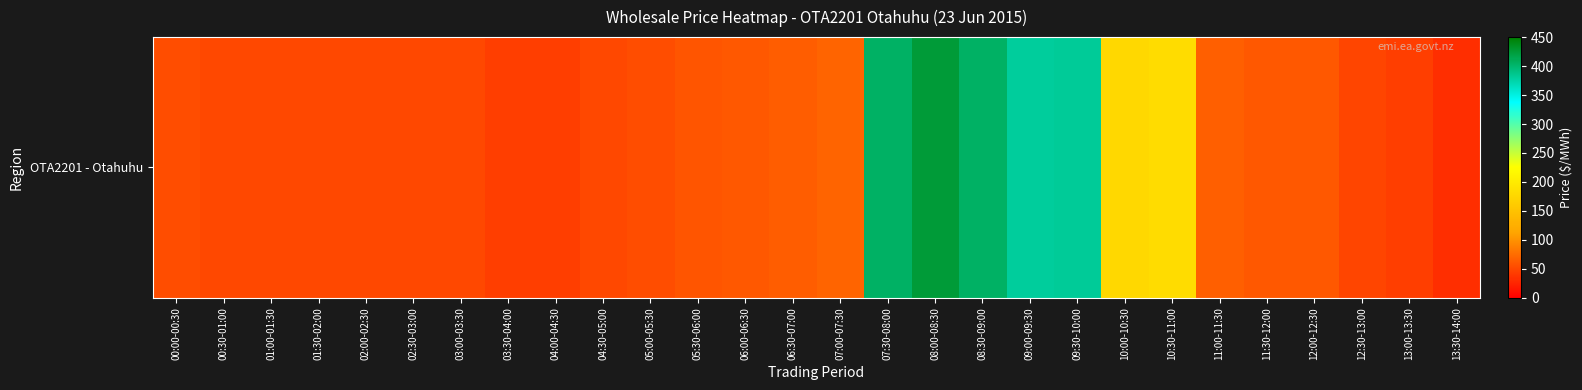

List the labels in order of value, largest first.

08:00-08:30, 07:30-08:00, 08:30-09:00, 09:30-10:00, 09:00-09:30, 10:30-11:00, 10:00-10:30, 07:00-07:30, 11:00-11:30, 06:30-07:00, 11:30-12:00, 12:00-12:30, 06:00-06:30, 05:30-06:00, 05:00-05:30, 00:00-00:30, 01:00-01:30, 00:30-01:00, 02:00-02:30, 02:30-03:00, 04:30-05:00, 01:30-02:00, 03:00-03:30, 12:30-13:00, 03:30-04:00, 04:00-04:30, 13:00-13:30, 13:30-14:00